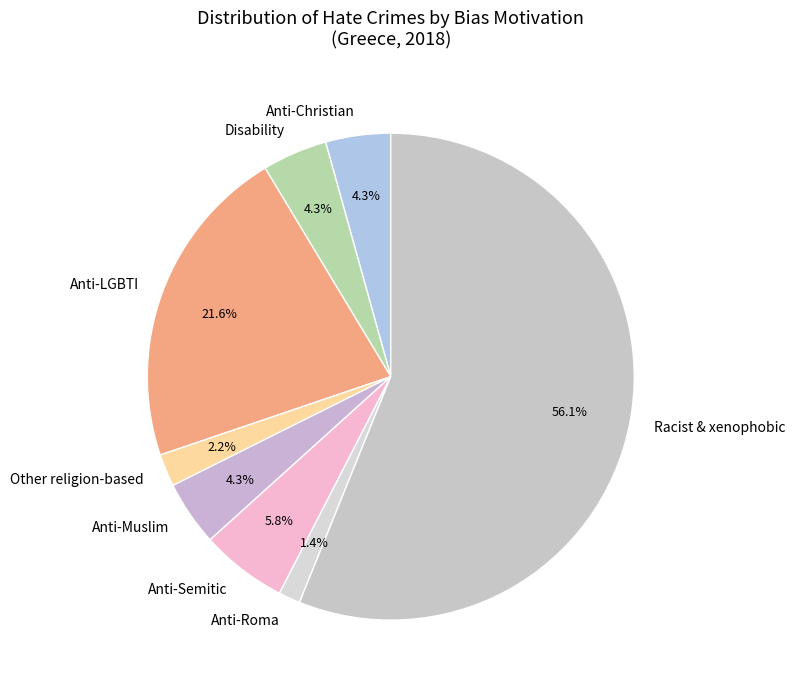

How many slices are in this pie chart?

8